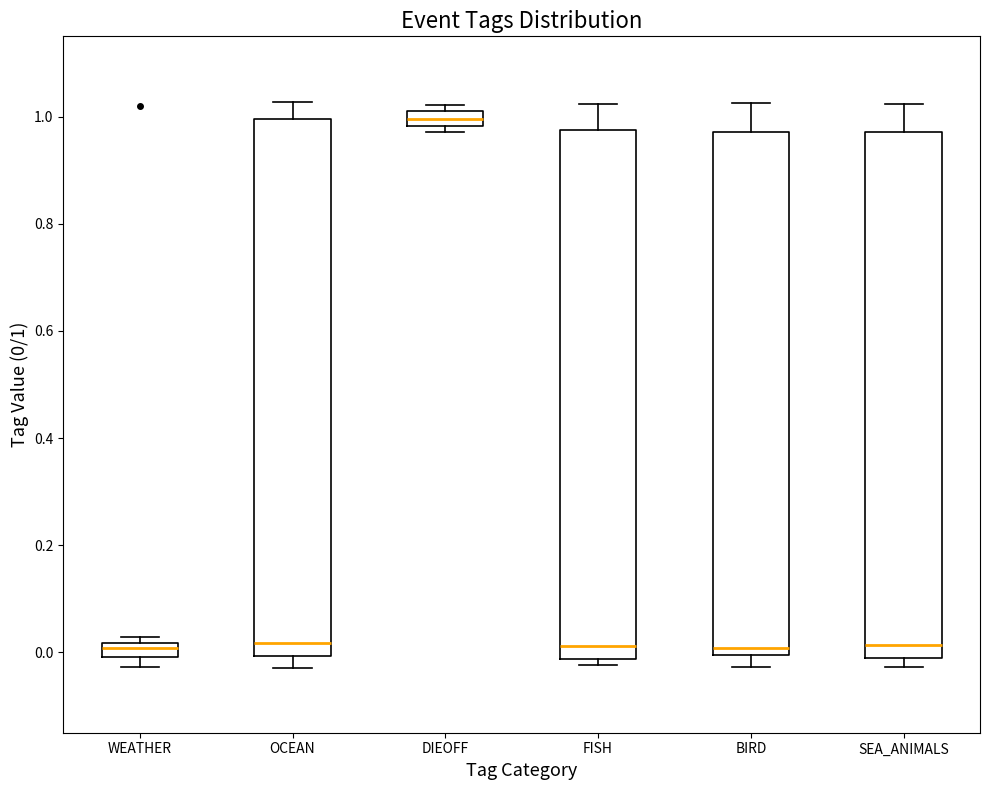

Where is the upper edge of the box for SEA_ANIMALS on the y-axis? The values are not printed on the chart, so give them approximately, as read against the axis.

0.98